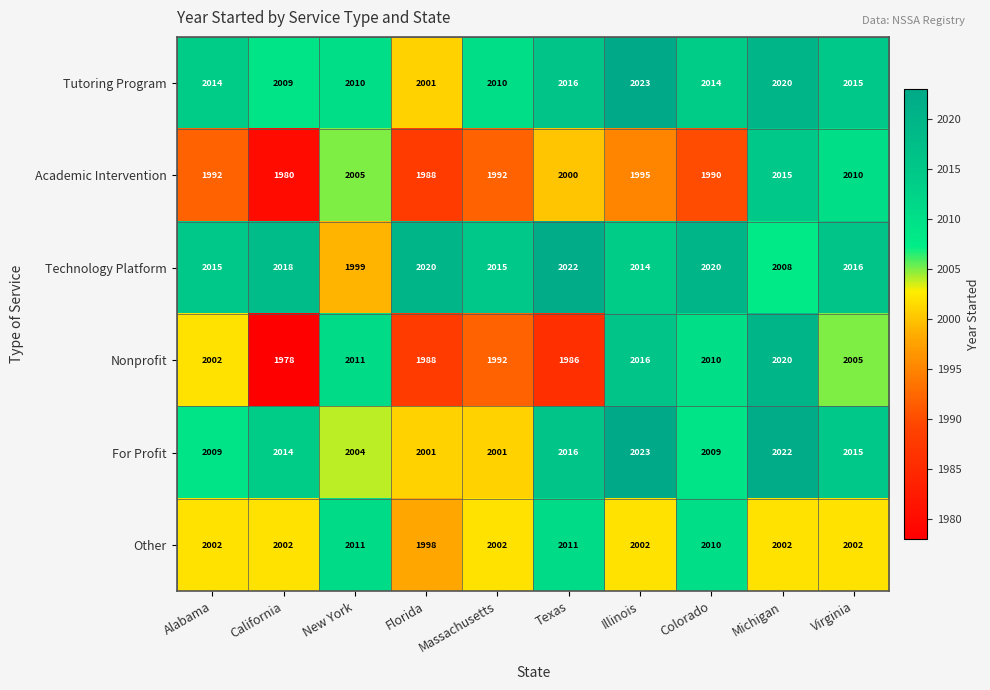

What is the difference between the second highest and second lowest values in the For Profit series?

21